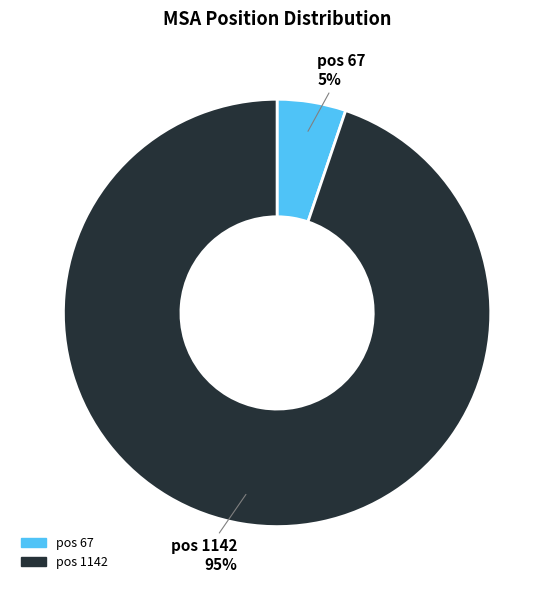

Is there any slice that represents more than half of the pie?

Yes